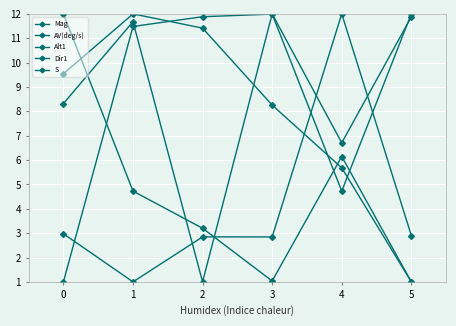

True or false: Alt1 and S cross at least once.

True